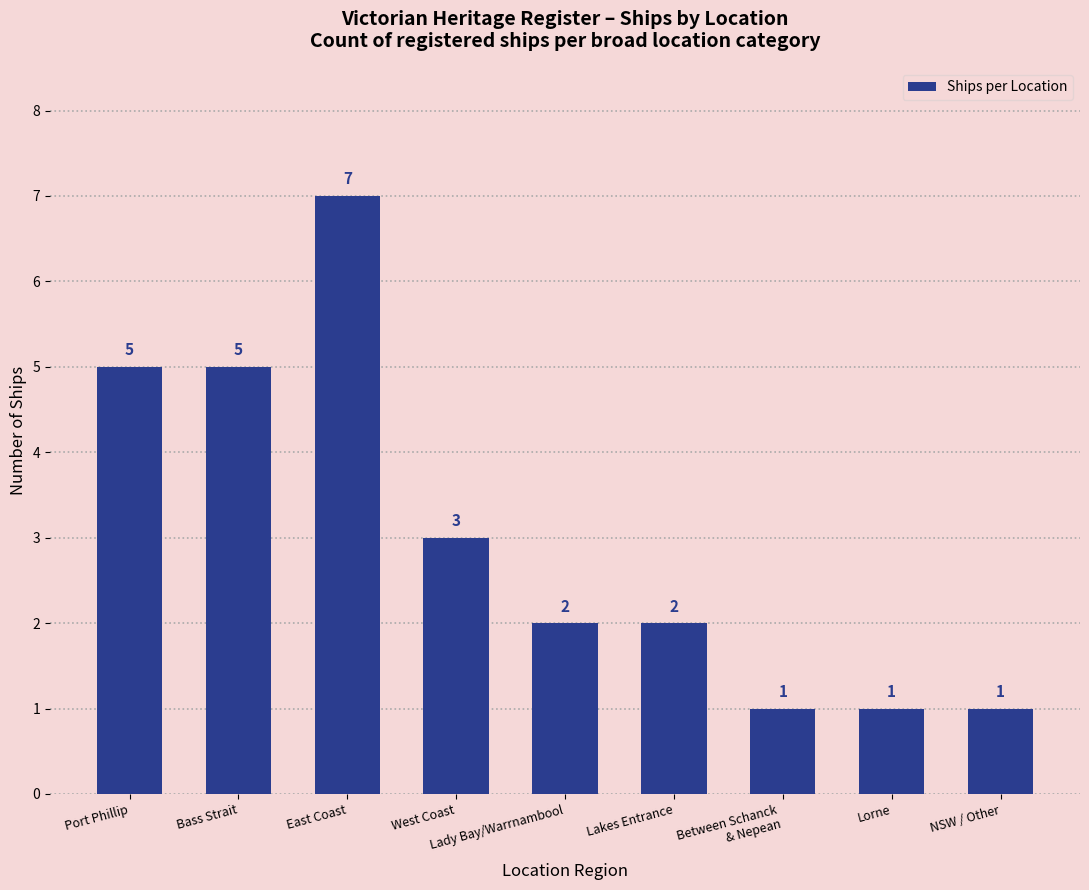

Reading left to right, list all the values displayed in this chart.

5	5	7	3	2	2	1	1	1